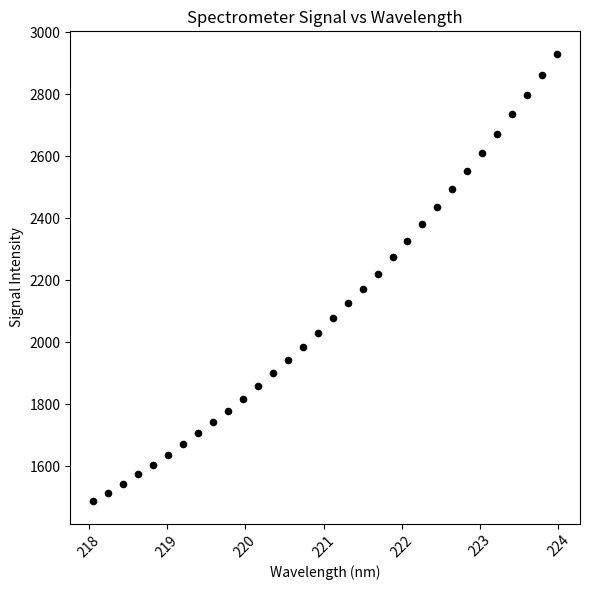

What is the range of Y values (max minus min)?

1444.0